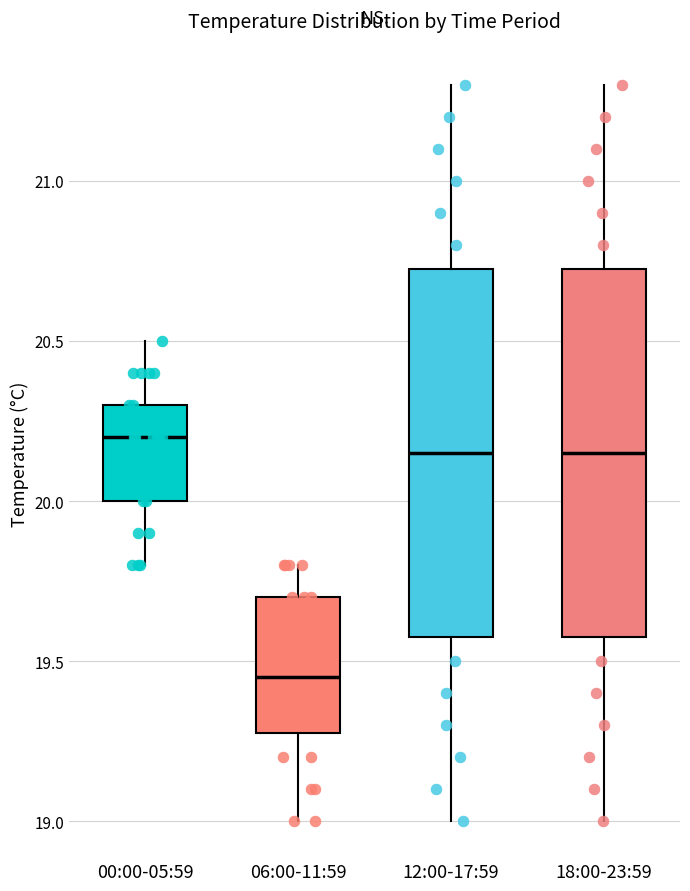

Where does the median line of the box for 00:00-05:59 sit on the y-axis? The values are not printed on the chart, so give them approximately, as read against the axis.

20.20